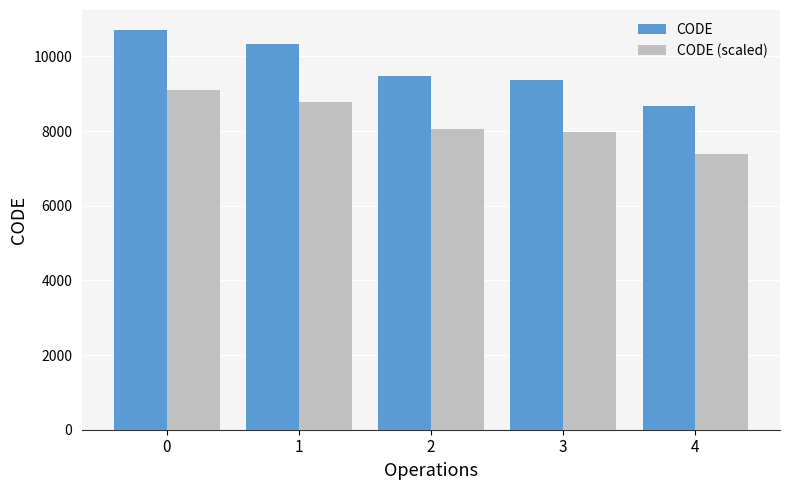

True or false: CODE (scaled) has a value of 9100.9 at 0.

True